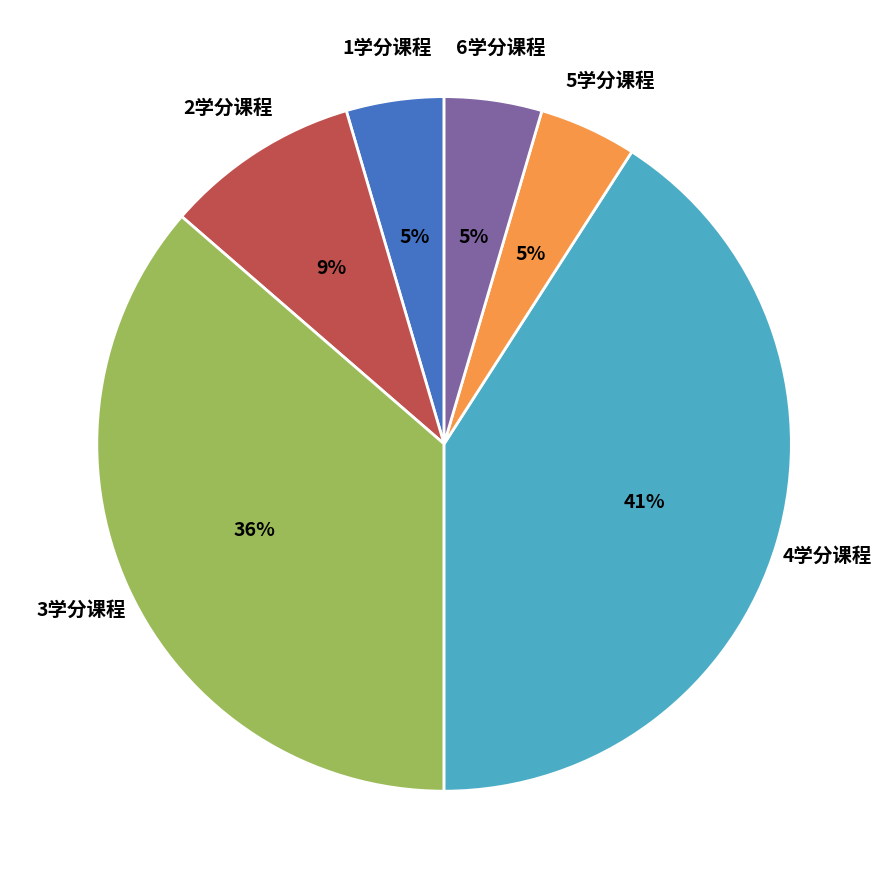

To the nearest percent, what is the average slice percentage?

17%